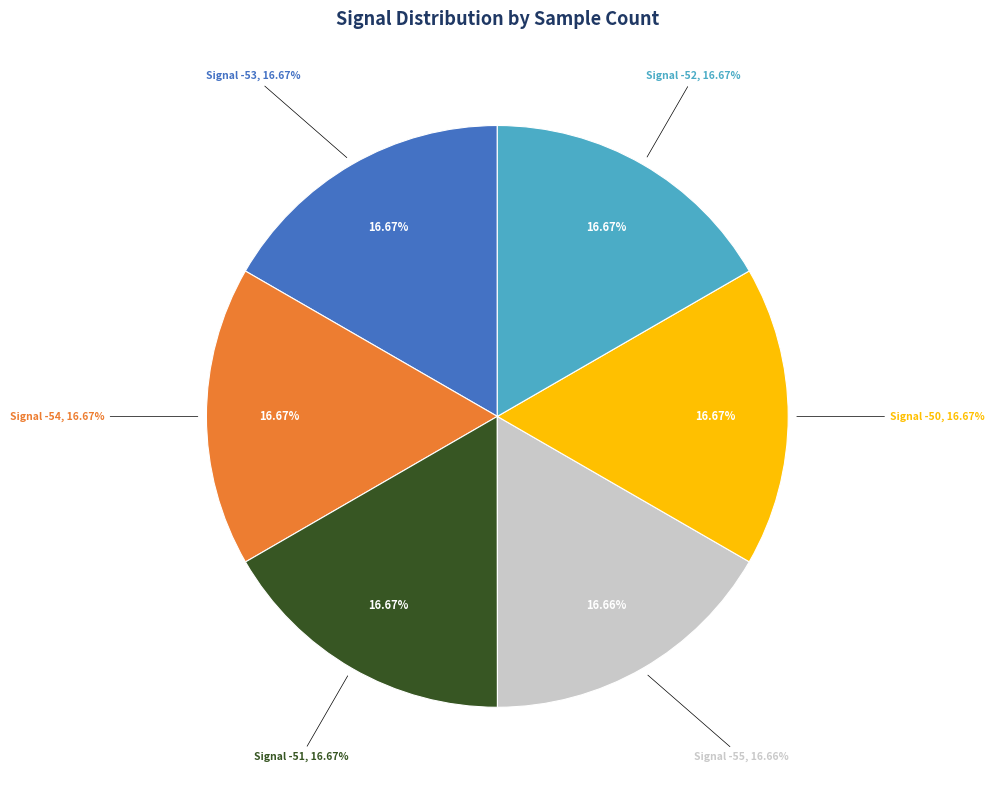

Does -53 account for over 50% of the chart?

No